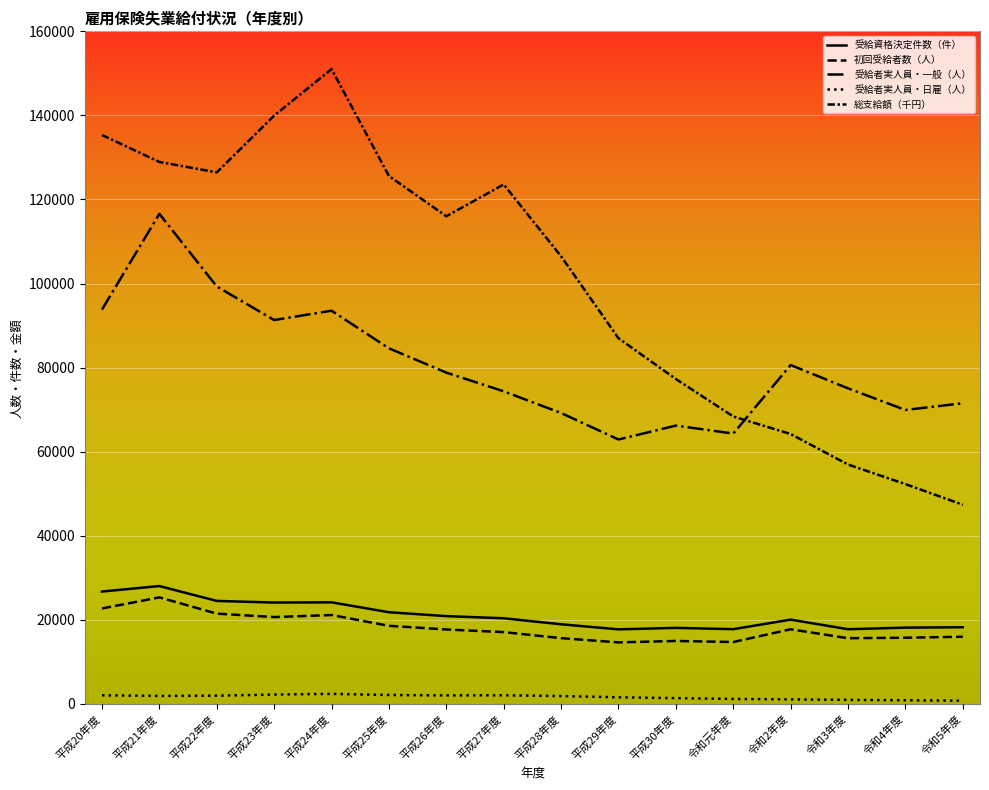

Is this an area chart (filled region under the line)?

No